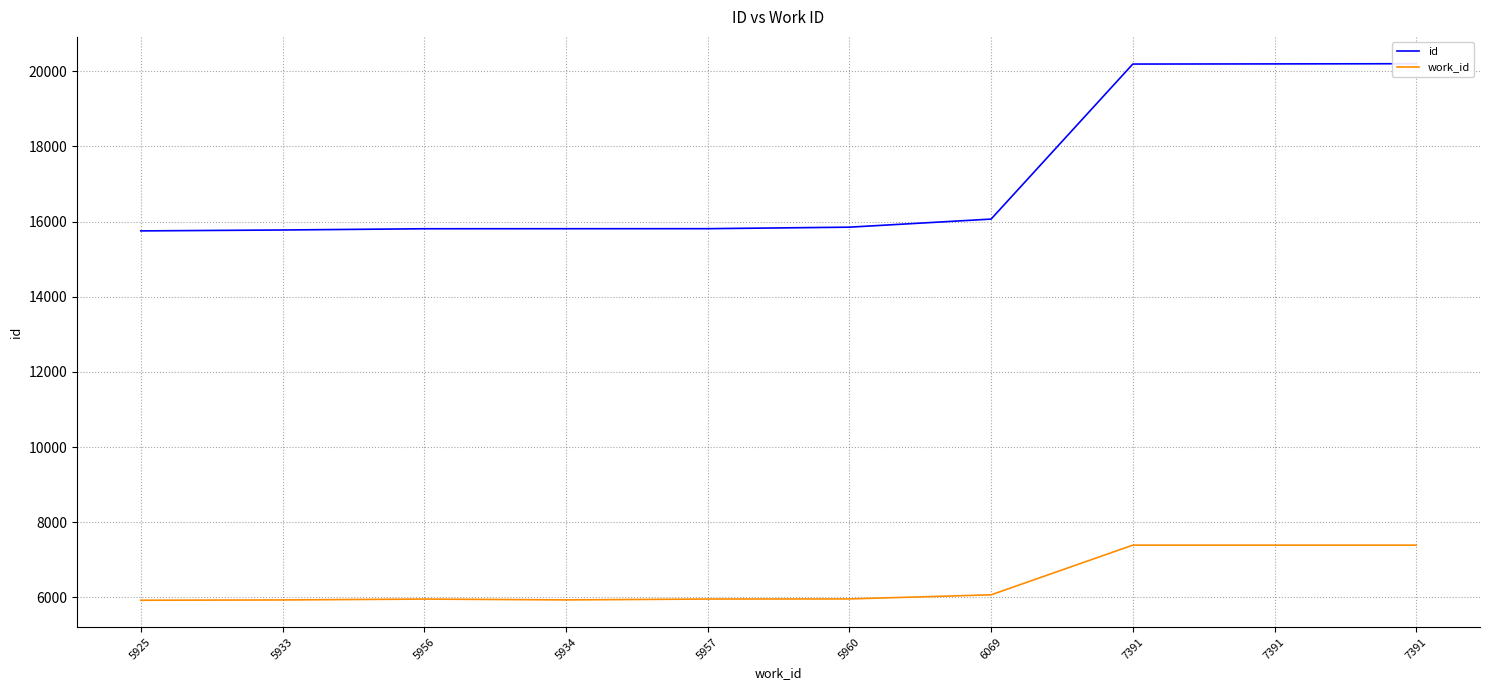

Is this an area chart (filled region under the line)?

No